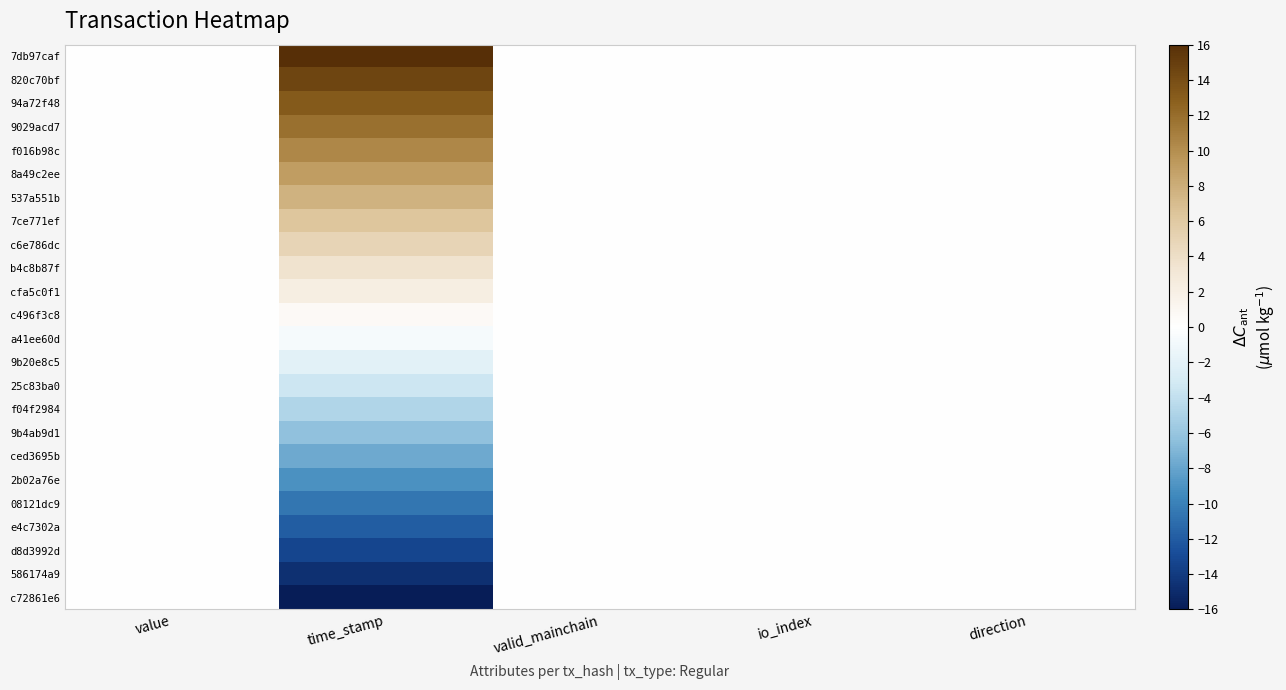

Reading left to right, transcribe all the data shown in this chart.

7db97caf: value=0.0	time_stamp=16.0	valid_mainchain=0.0	io_index=0.0	direction=0.0
820c70bf: value=0.0	time_stamp=14.6	valid_mainchain=0.0	io_index=0.0	direction=0.0
94a72f48: value=0.0	time_stamp=13.2	valid_mainchain=0.0	io_index=0.0	direction=0.0
9029acd7: value=0.0	time_stamp=11.9	valid_mainchain=0.0	io_index=0.0	direction=0.0
f016b98c: value=0.0	time_stamp=10.5	valid_mainchain=0.0	io_index=0.0	direction=0.0
8a49c2ee: value=0.0	time_stamp=9.1	valid_mainchain=0.0	io_index=0.0	direction=0.0
537a551b: value=0.0	time_stamp=7.7	valid_mainchain=0.0	io_index=0.0	direction=0.0
7ce771ef: value=0.0	time_stamp=6.3	valid_mainchain=0.0	io_index=0.0	direction=0.0
c6e786dc: value=0.0	time_stamp=5.0	valid_mainchain=0.0	io_index=0.0	direction=0.0
b4c8b87f: value=0.0	time_stamp=3.5	valid_mainchain=0.0	io_index=0.0	direction=0.0
cfa5c0f1: value=0.0	time_stamp=2.2	valid_mainchain=0.0	io_index=0.0	direction=0.0
c496f3c8: value=0.0	time_stamp=0.7	valid_mainchain=0.0	io_index=0.0	direction=0.0
a41ee60d: value=0.0	time_stamp=-0.7	valid_mainchain=0.0	io_index=0.0	direction=0.0
9b20e8c5: value=0.0	time_stamp=-2.1	valid_mainchain=0.0	io_index=0.0	direction=0.0
25c83ba0: value=0.0	time_stamp=-3.4	valid_mainchain=0.0	io_index=0.0	direction=0.0
f04f2984: value=0.0	time_stamp=-4.8	valid_mainchain=0.0	io_index=0.0	direction=0.0
9b4ab9d1: value=0.0	time_stamp=-6.3	valid_mainchain=0.0	io_index=0.0	direction=0.0
ced3695b: value=0.0	time_stamp=-7.7	valid_mainchain=0.0	io_index=0.0	direction=0.0
2b02a76e: value=0.0	time_stamp=-9.1	valid_mainchain=0.0	io_index=0.0	direction=0.0
08121dc9: value=0.0	time_stamp=-10.5	valid_mainchain=0.0	io_index=0.0	direction=0.0
e4c7302a: value=0.0	time_stamp=-11.9	valid_mainchain=0.0	io_index=0.0	direction=0.0
d8d3992d: value=0.0	time_stamp=-13.3	valid_mainchain=0.0	io_index=0.0	direction=0.0
586174a9: value=0.0	time_stamp=-14.6	valid_mainchain=0.0	io_index=0.0	direction=0.0
c72861e6: value=0.0	time_stamp=-16.0	valid_mainchain=0.0	io_index=0.0	direction=0.0